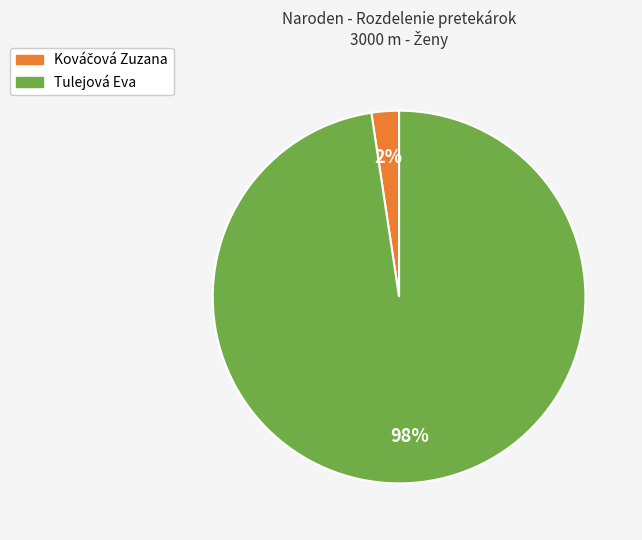

The Tulejová Eva slice represents 92% of the pie. True or false?

False